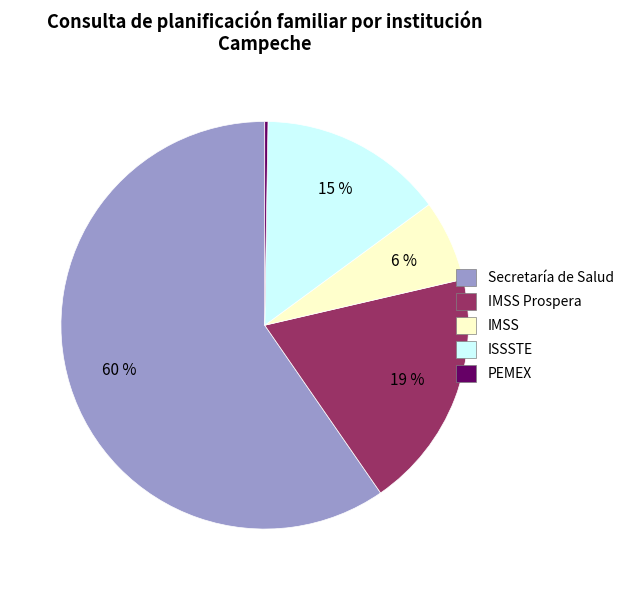

To the nearest percent, what is the average slice percentage?

20%